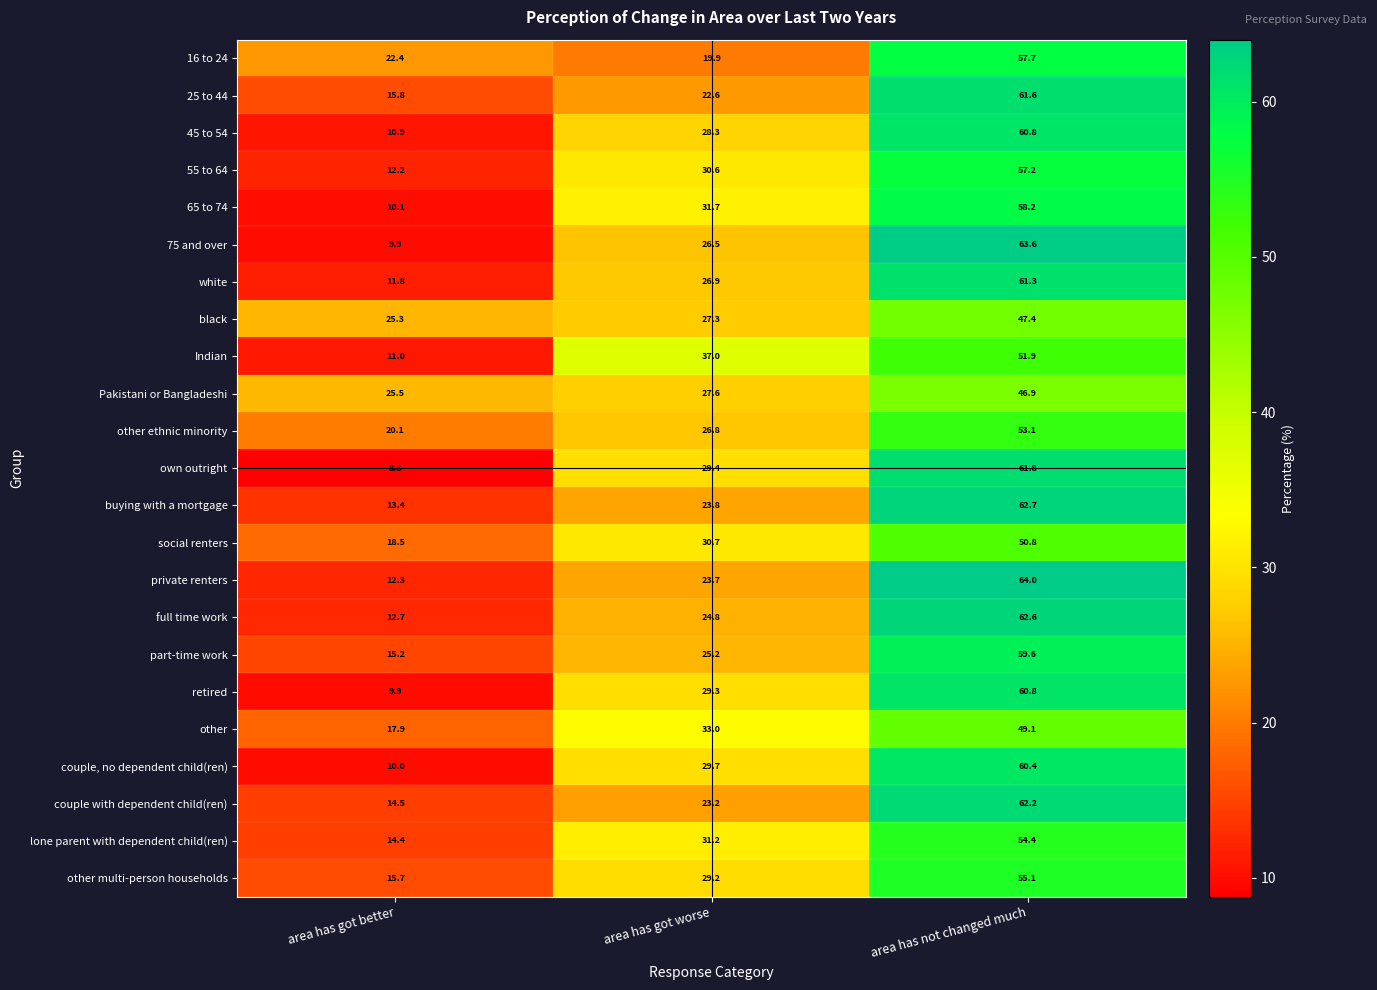

How many data points does each series have?

3